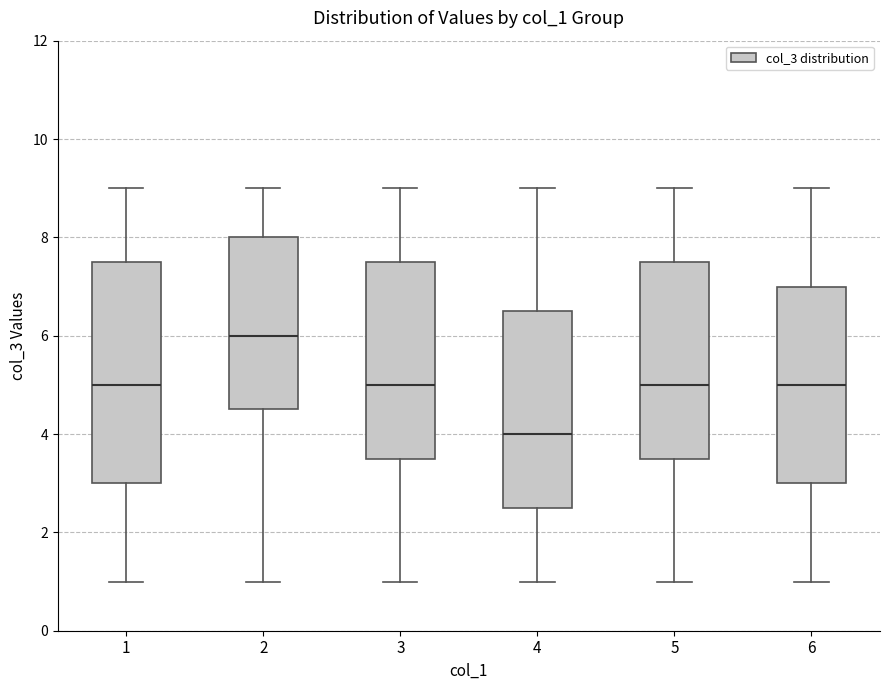

Which box is the tallest, from its lower edge to its upper edge?

1